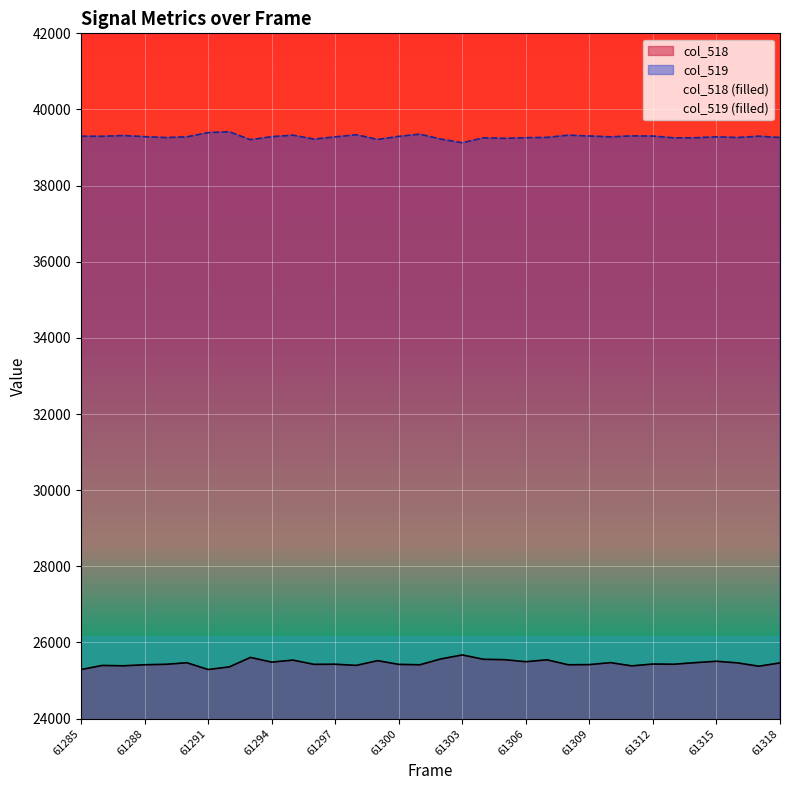

What is the sum of all col_519 values?

1335561